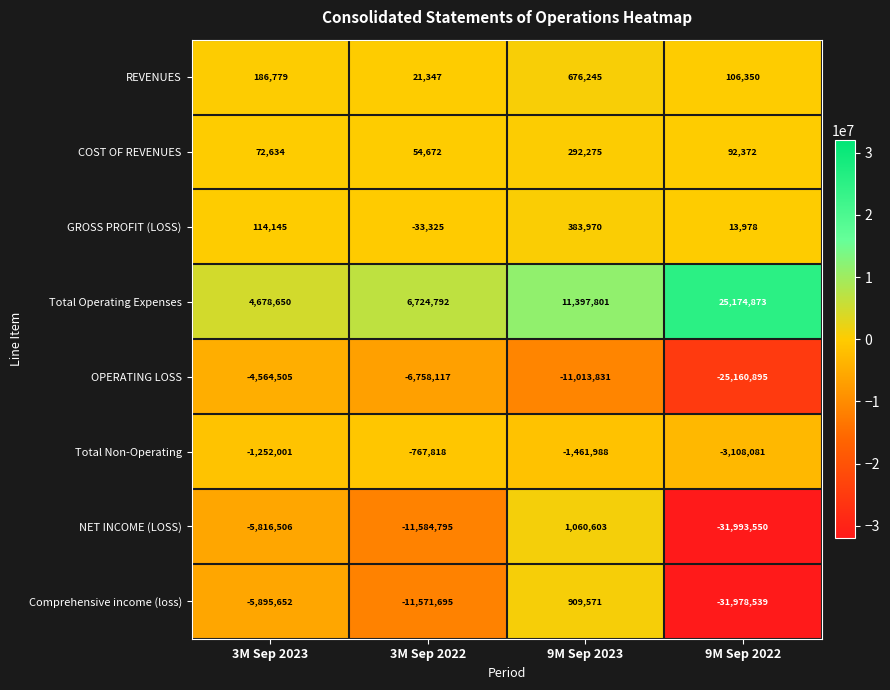

What is the lowest value of the GROSS PROFIT (LOSS) series?

-33325